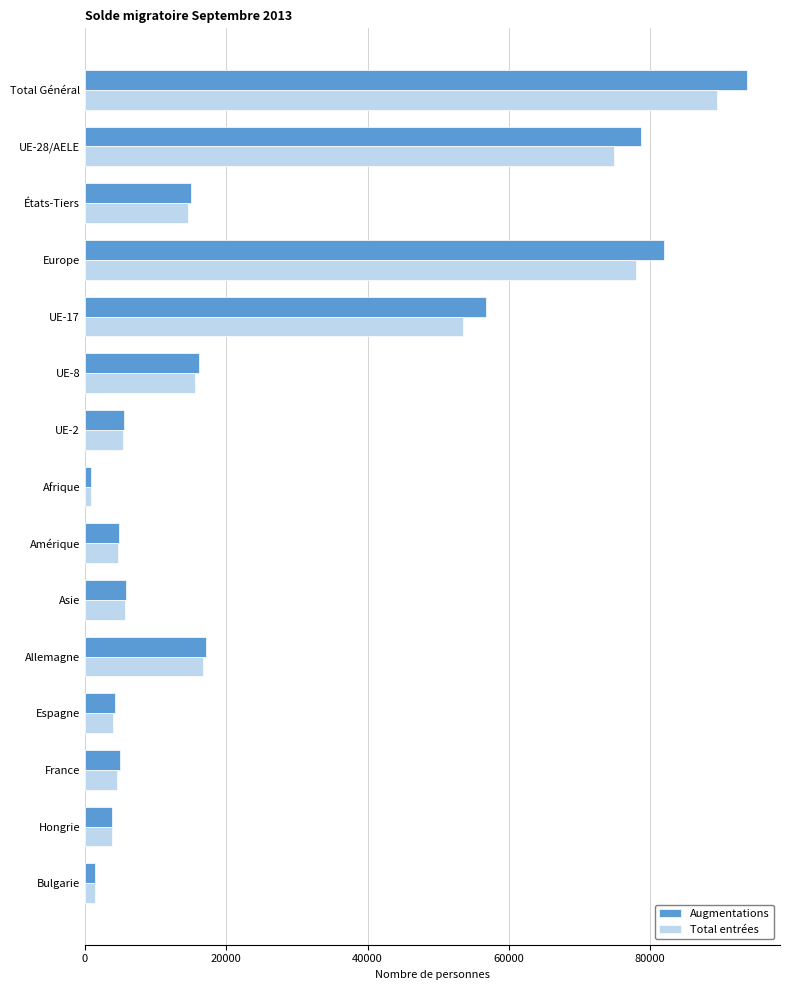

Which series has the largest range (max minus min)?

Augmentations